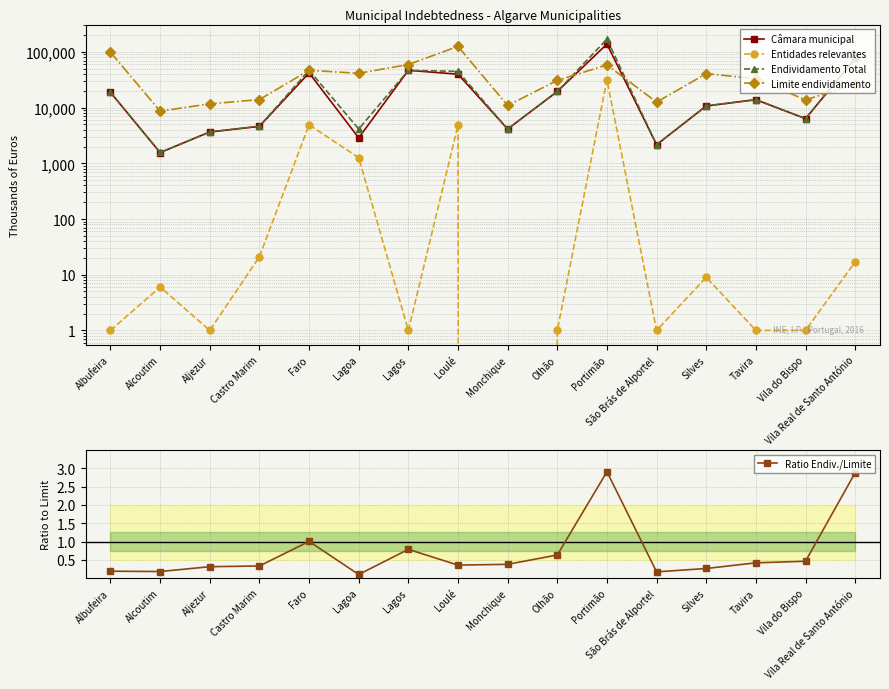

Reading left to right, transcribe all the data shown in this chart.

Câmara municipal: Albufeira=18743.0	Alcoutim=1558.0	Aljezur=3651.0	Castro Marim=4607.0	Faro=41986.0	Lagoa=2862.0	Lagos=46692.0	Loulé=39806.0	Monchique=4121.0	Olhão=19491.0	Portimão=138070.0	São Brás de Alportel=2156.0	Silves=10710.0	Tavira=13872.0	Vila do Bispo=6336.0	Vila Real de Santo António=76267.0
Entidades relevantes: Albufeira=1.0	Alcoutim=6.0	Aljezur=1.0	Castro Marim=21.0	Faro=4912.0	Lagoa=1261.0	Lagos=1.0	Loulé=4864.0	Monchique=0.0	Olhão=1.0	Portimão=31549.0	São Brás de Alportel=1.0	Silves=9.0	Tavira=1.0	Vila do Bispo=1.0	Vila Real de Santo António=17.0
Endividamento Total: Albufeira=18744.0	Alcoutim=1563.0	Aljezur=3652.0	Castro Marim=4627.0	Faro=46898.0	Lagoa=4123.0	Lagos=46694.0	Loulé=44670.0	Monchique=4121.0	Olhão=19492.0	Portimão=169619.0	São Brás de Alportel=2157.0	Silves=10719.0	Tavira=13873.0	Vila do Bispo=6337.0	Vila Real de Santo António=76284.0
Limite endividamento: Albufeira=98850.0	Alcoutim=8638.0	Aljezur=11678.0	Castro Marim=13926.0	Faro=46733.0	Lagoa=41272.0	Lagos=59381.0	Loulé=125404.0	Monchique=10917.0	Olhão=30819.0	Portimão=58360.0	São Brás de Alportel=12542.0	Silves=40651.0	Tavira=33150.0	Vila do Bispo=13721.0	Vila Real de Santo António=26489.0
Ratio Endiv./Limite: Albufeira=0.2	Alcoutim=0.2	Aljezur=0.3	Castro Marim=0.3	Faro=1.0	Lagoa=0.1	Lagos=0.8	Loulé=0.4	Monchique=0.4	Olhão=0.6	Portimão=2.9	São Brás de Alportel=0.2	Silves=0.3	Tavira=0.4	Vila do Bispo=0.5	Vila Real de Santo António=2.9